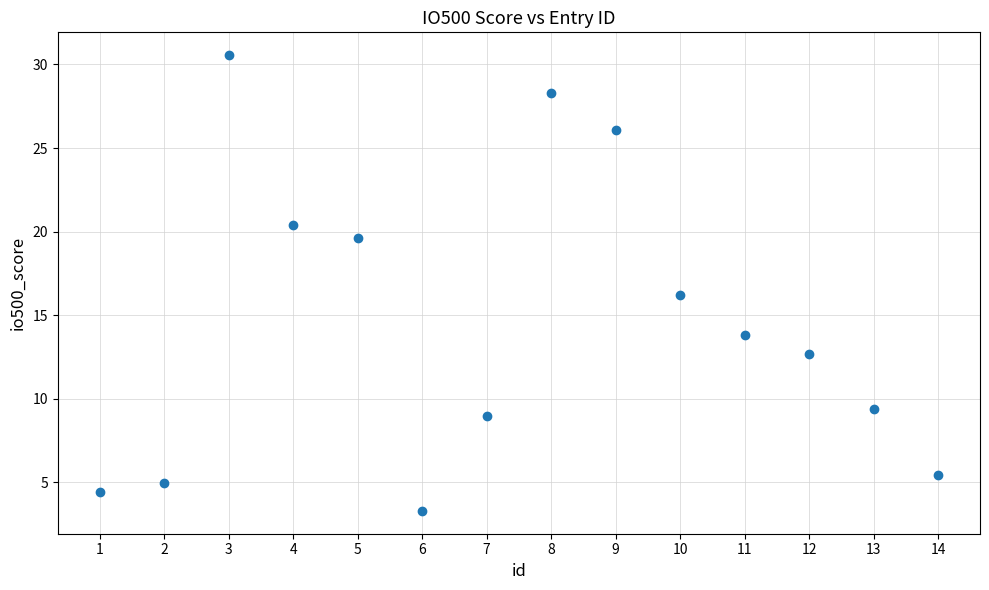

What is the range of Y values (max minus min)?

27.3